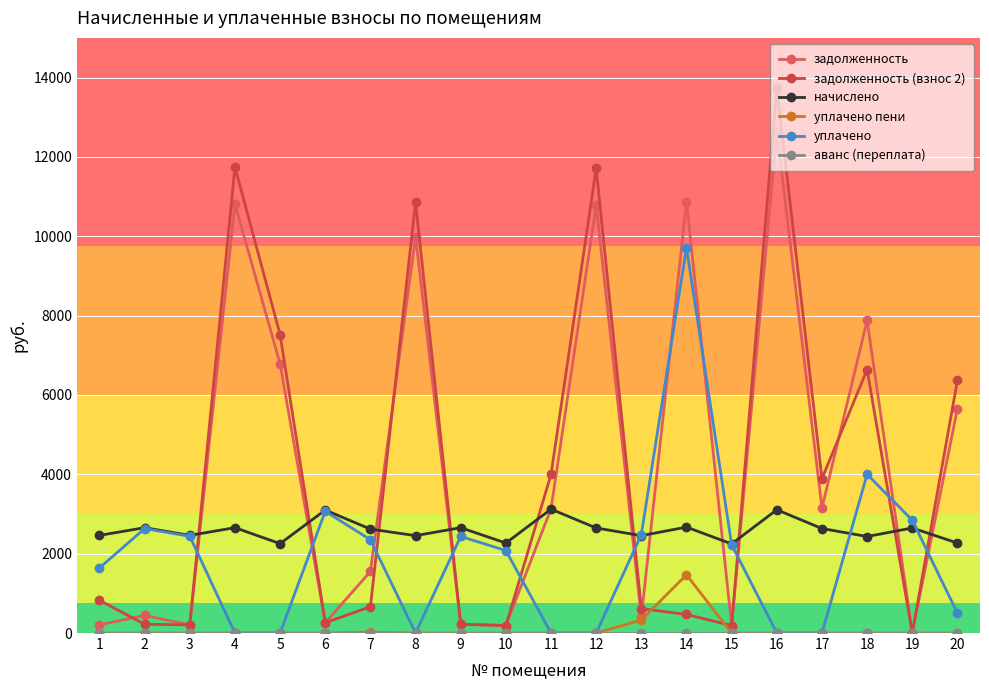

Which series has the largest total across all categories?

задолженность